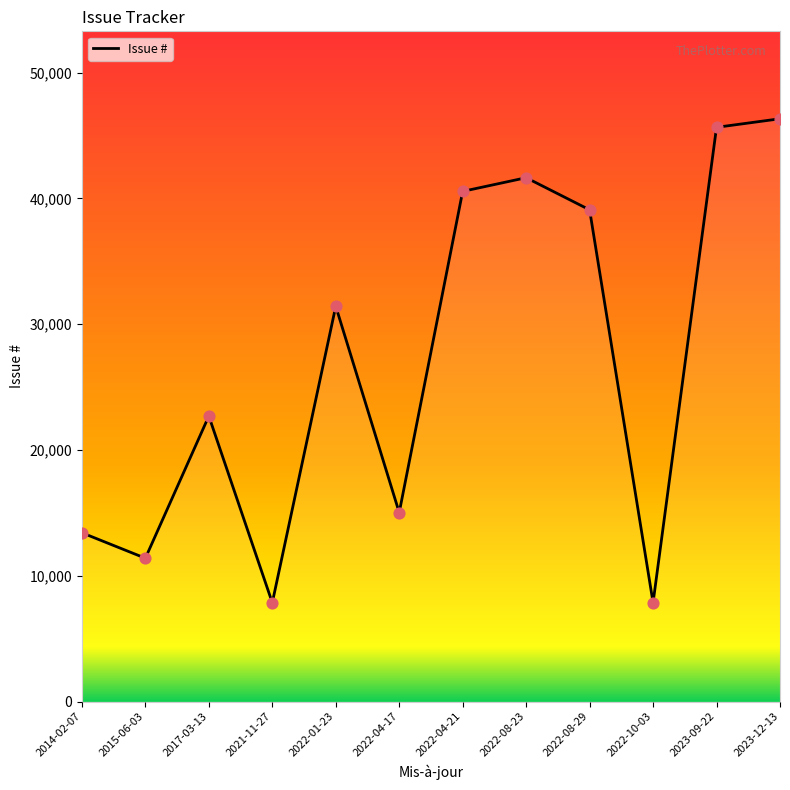

Approximately how many times larger is the value at 2022-08-23 compared to 2014-02-07?

3.1